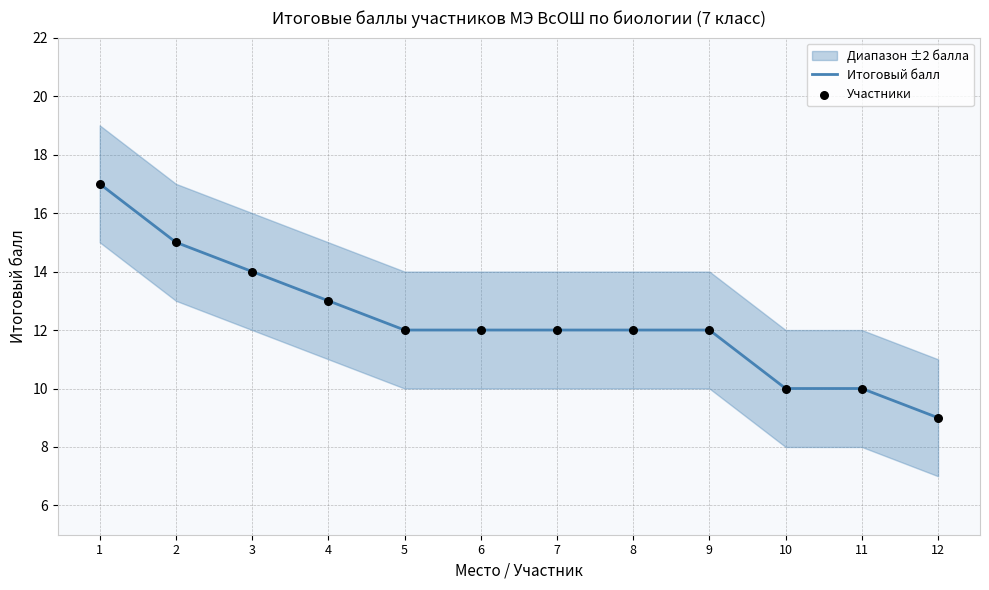

Which series reaches the minimum Y coordinate?

Итоговый балл